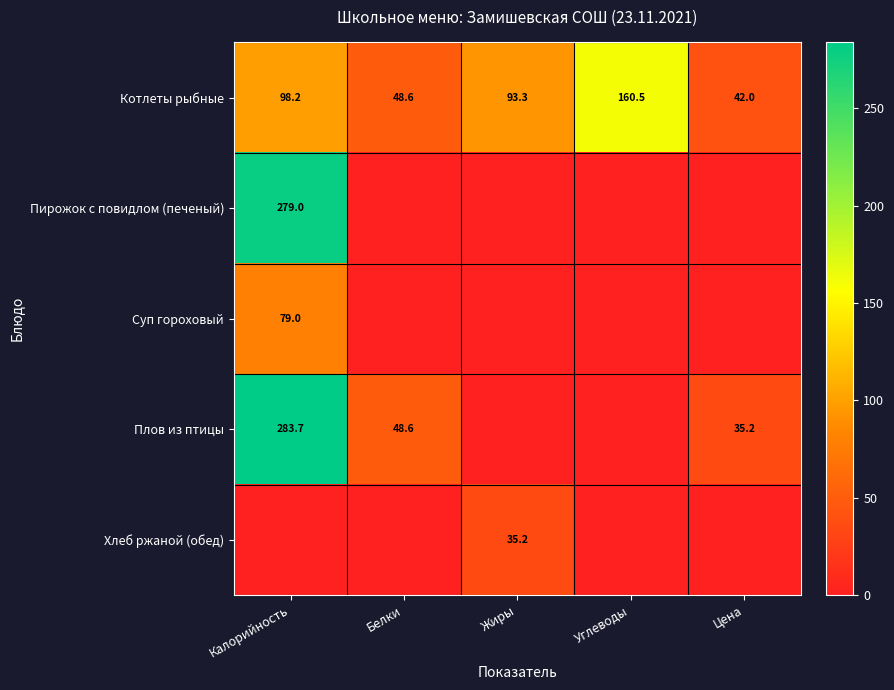

True or false: Плов из птицы has a value of 21.5 at Цена.

False